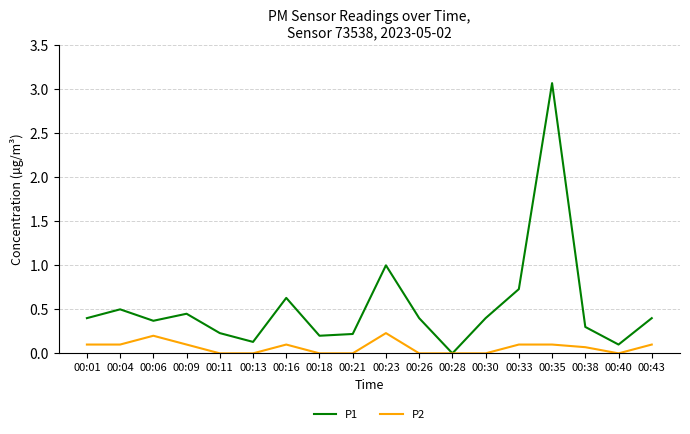

At which category does the chart reach its peak across all series?

00:35